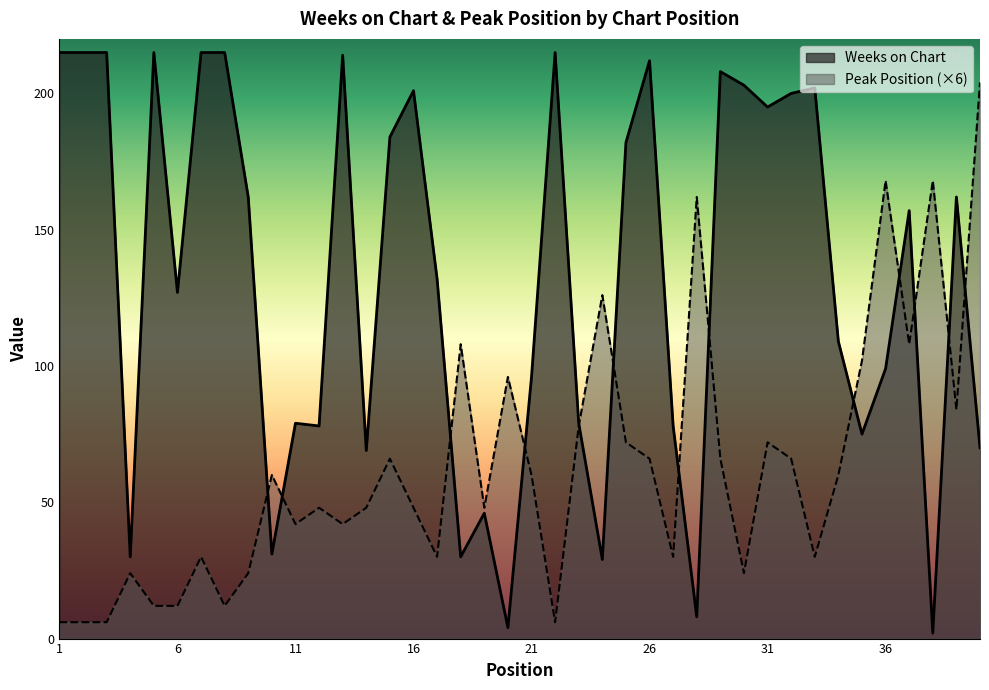

Reading left to right, list all the values displayed in this chart.

Weeks on Chart: 215	215	215	30	215	127	215	215	162	31	79	78	214	69	184	201	132	30	46	4	96	215	79	29	182	212	78	8	208	203	195	200	202	109	75	99	157	2	162	70
Peak Position: 6	6	6	24	12	12	30	12	24	60	42	48	42	48	66	48	30	108	48	96	60	6	78	126	72	66	30	162	66	24	72	66	30	60	102	168	108	168	84	204